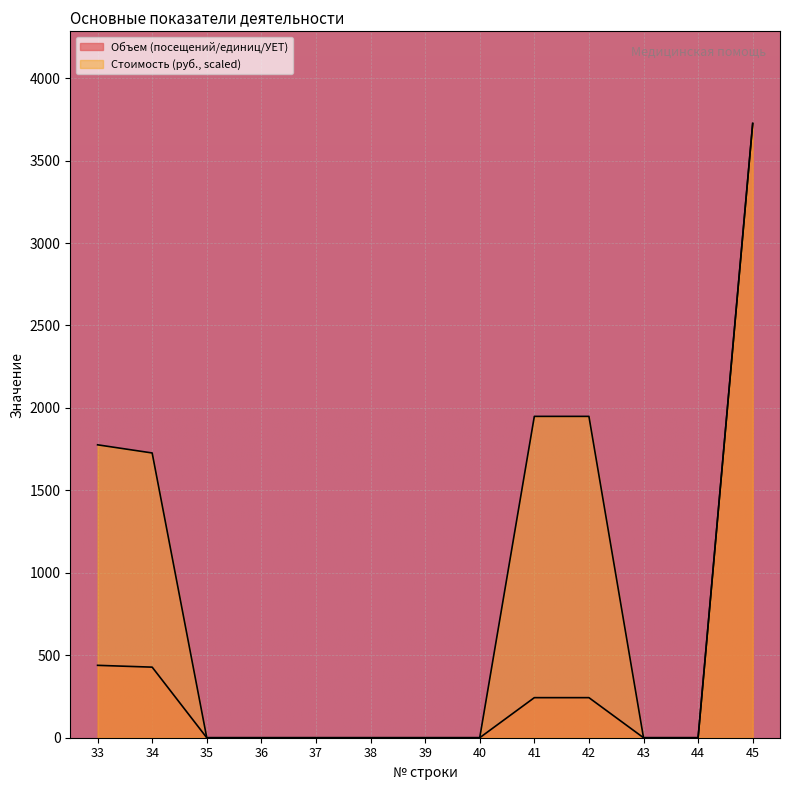

What is the sum of all Объем (посещений/единиц/УЕТ) values?

5078.0